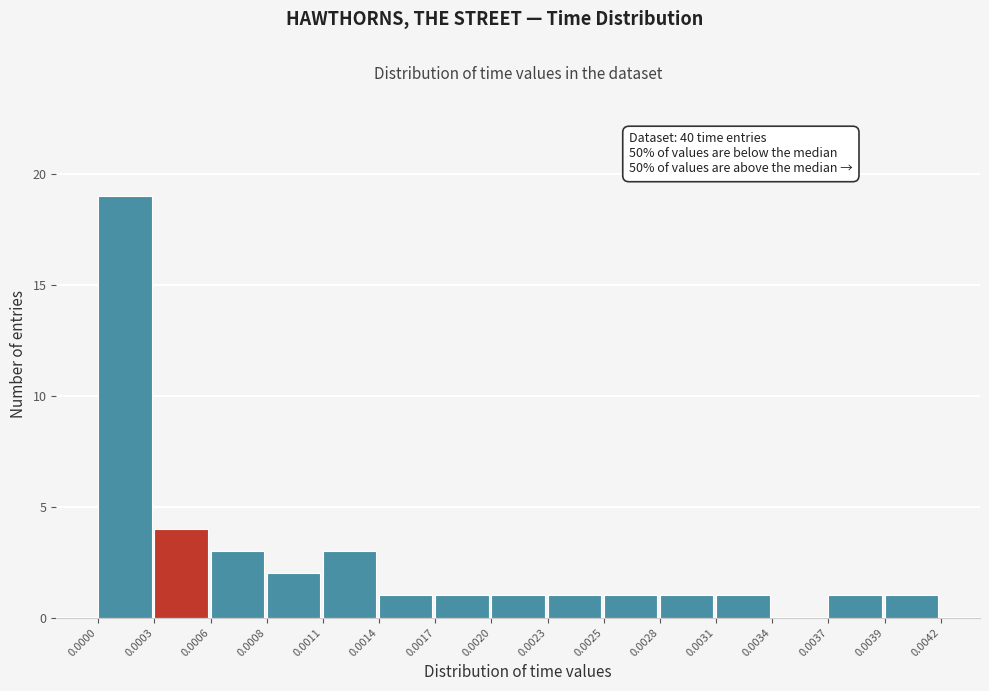

Reading right to left, list all the values displayed in this chart.

0.0039=1	0.0037=1	0.0034=0	0.0031=1	0.0028=1	0.0025=1	0.0023=1	0.0020=1	0.0017=1	0.0014=1	0.0011=3	0.0008=2	0.0006=3	0.0003=4	0.0000=19